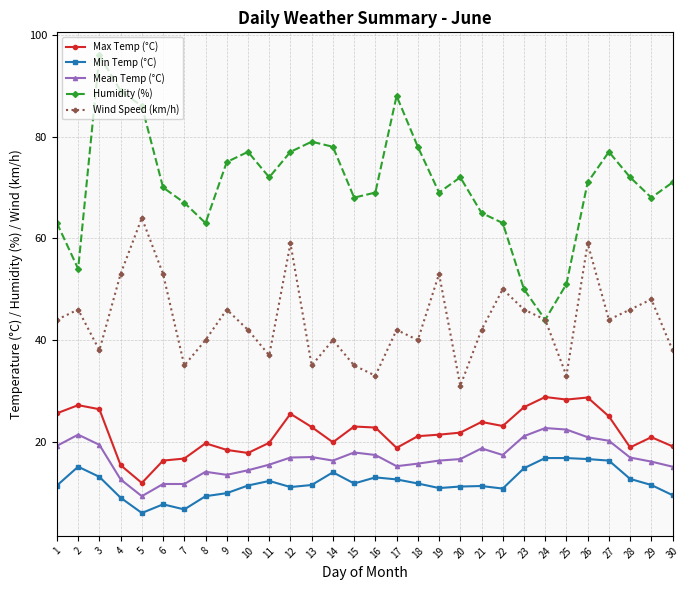

What is the difference between the highest and lowest values at 30?

61.5